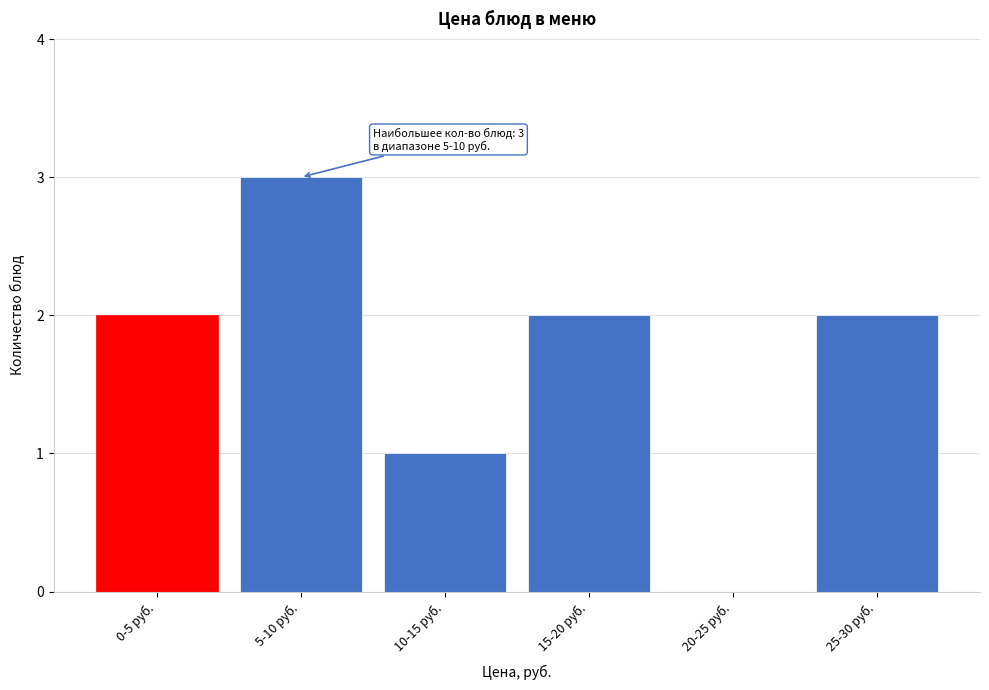

Reading right to left, list all the values displayed in this chart.

25-30 руб.=2	20-25 руб.=0	15-20 руб.=2	10-15 руб.=1	5-10 руб.=3	0-5 руб.=2